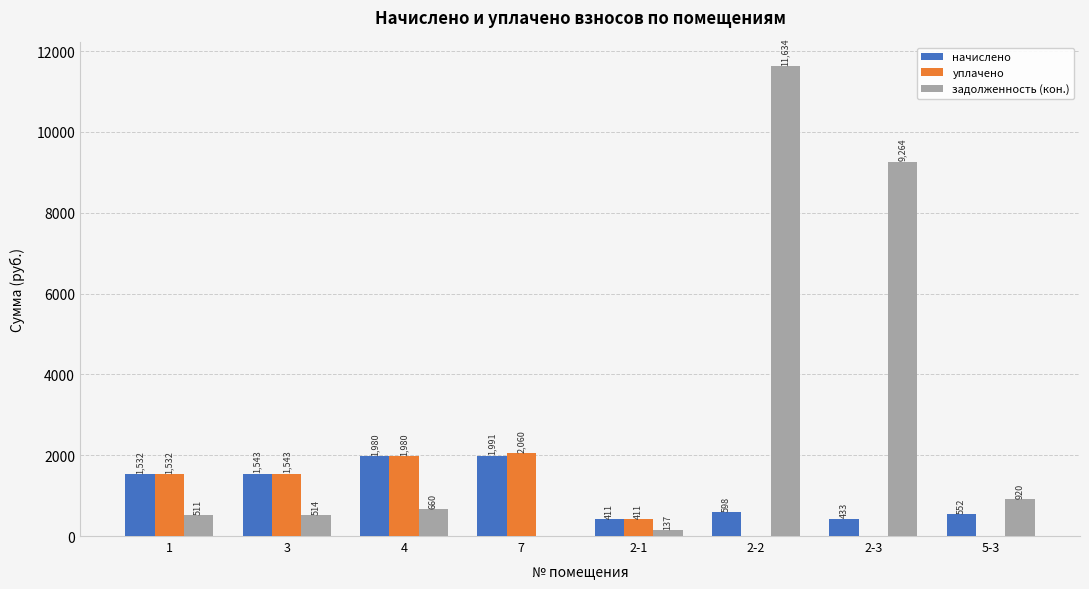

Is it true that уплачено equals 755.0 at 4?

False